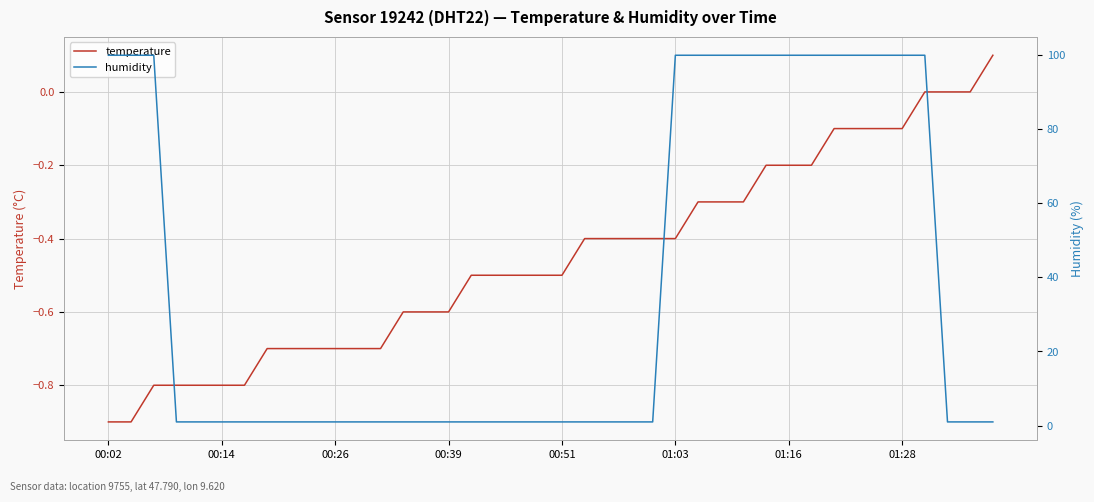

What is the greatest value displayed?

99.9